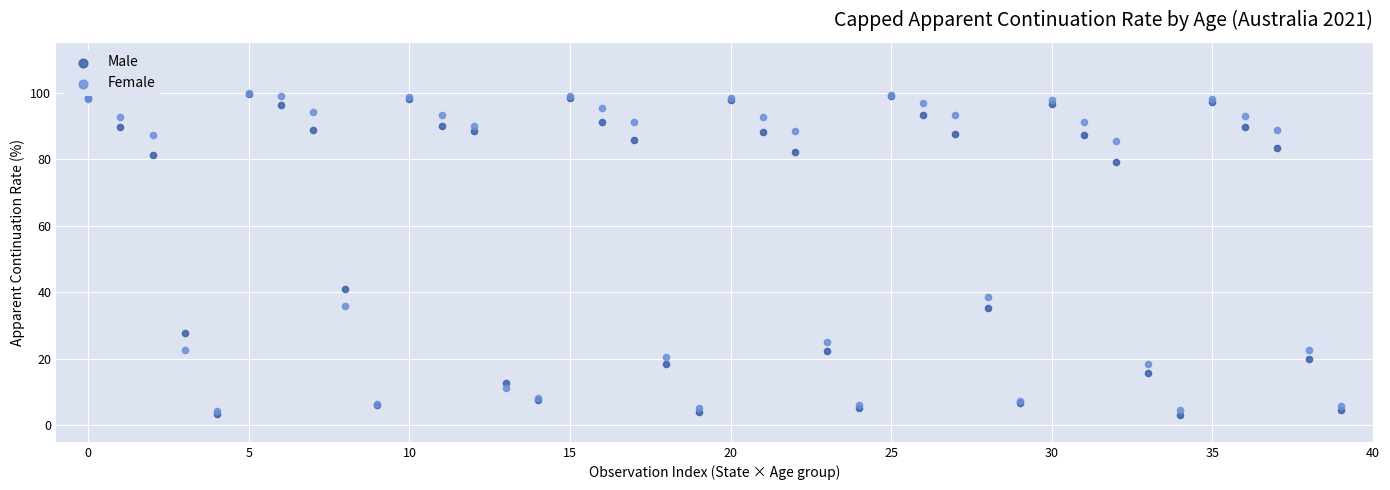

In the Male series, what Y value is closest to 51?

40.9